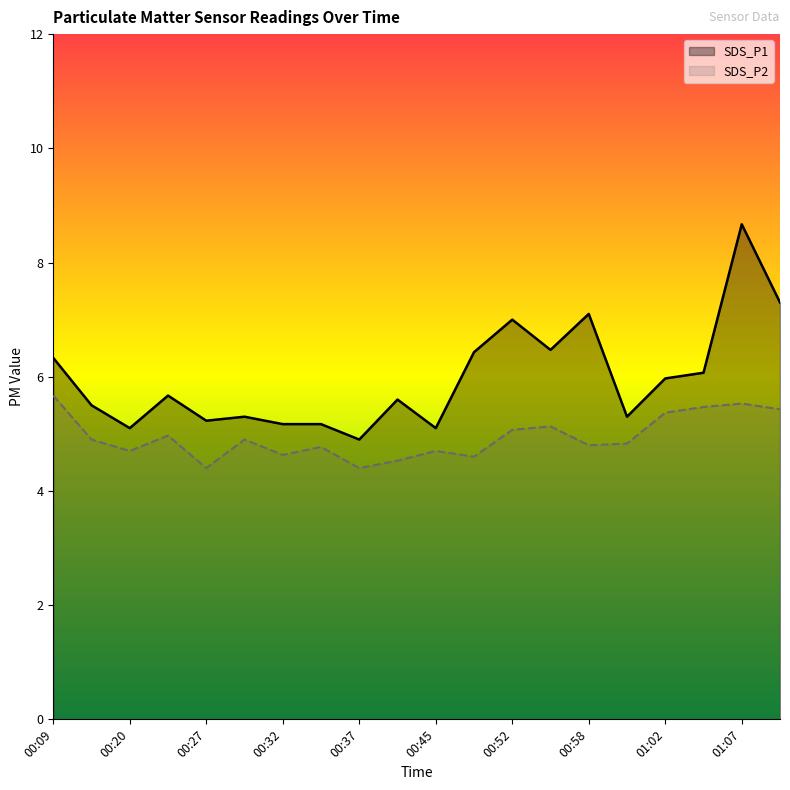

True or false: SDS_P2 has a value of 1.2 at 00:52.

False